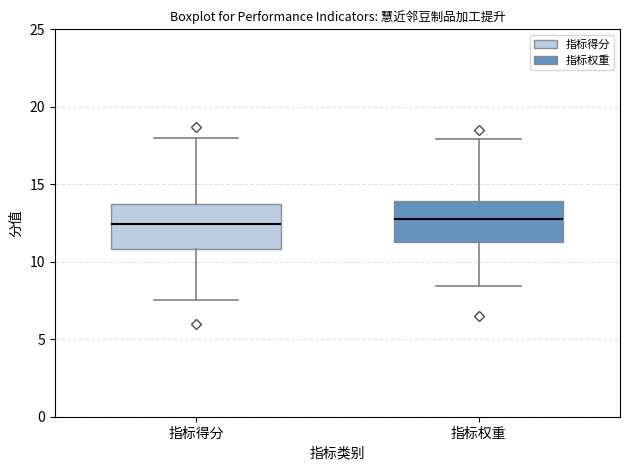

Where is the lower edge of the box for 指标权重 on the y-axis? The values are not printed on the chart, so give them approximately, as read against the axis.

11.0